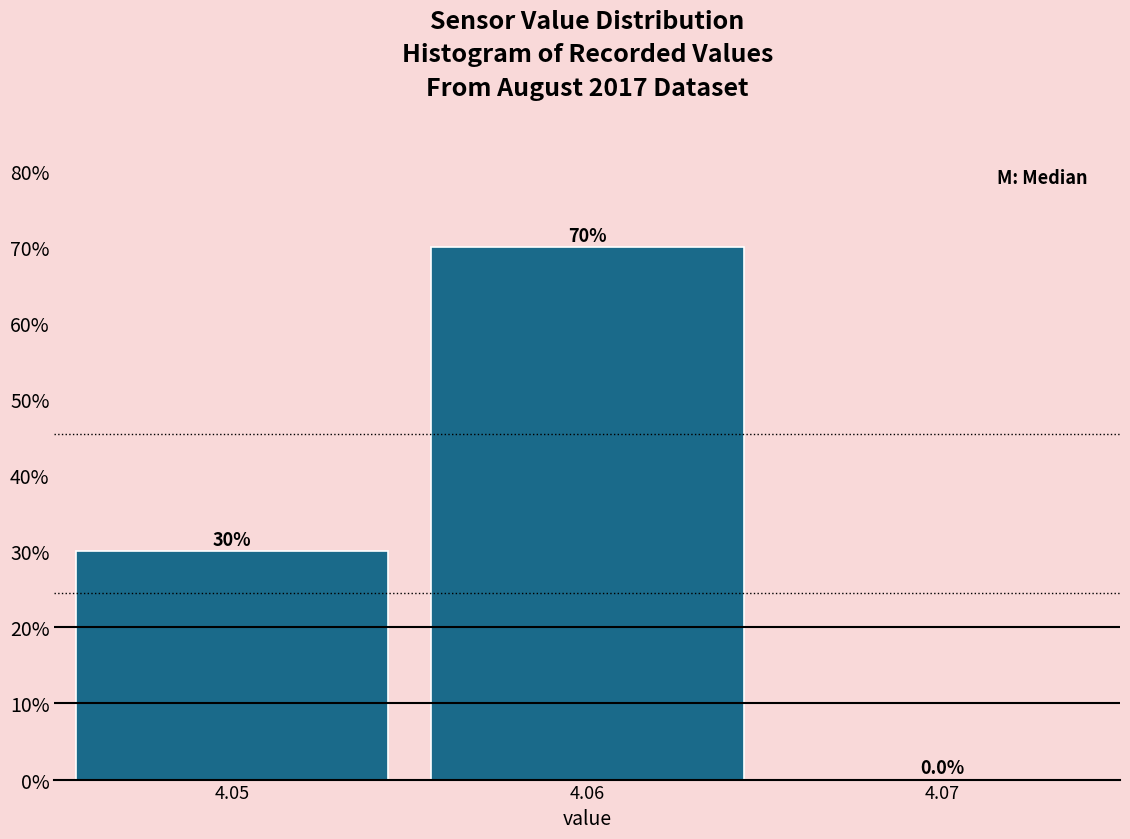

Reading left to right, list every bar in this chart as the range it spans on the x-axis followed by its height.

4.045 to 4.055: 30.1
4.055 to 4.065: 69.9
4.065 to 4.075: 0.0